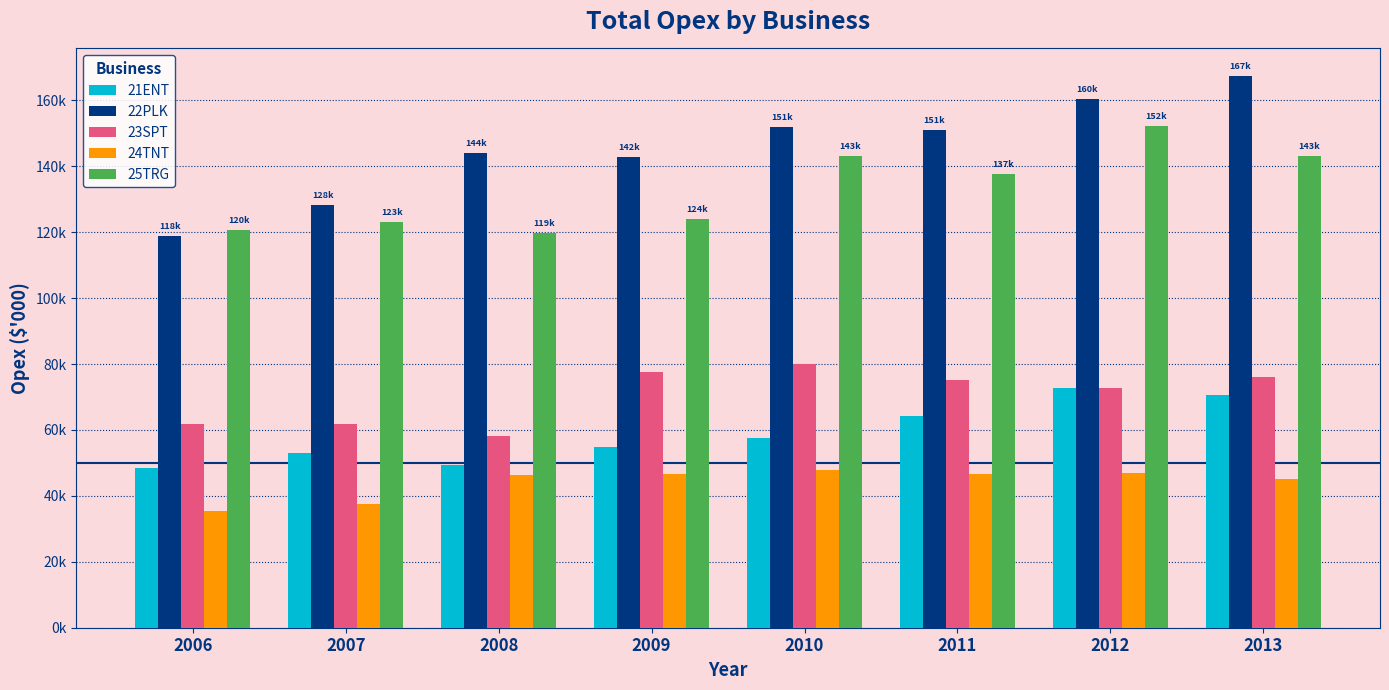

Are the bars horizontal?

No